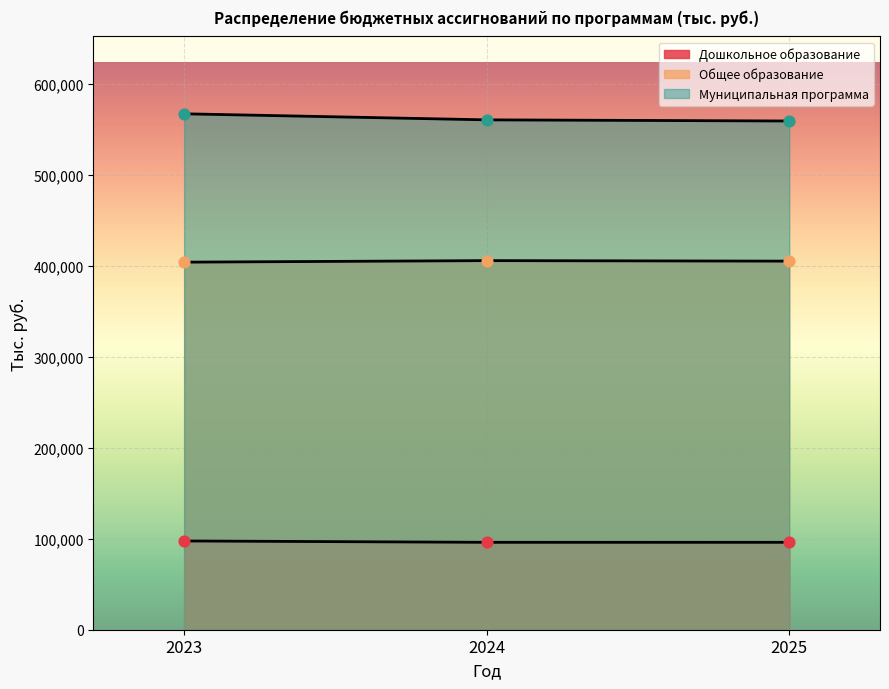

Is the value of Подпрограмма дошкольного образования at 5 greater than the value of Муниципальная программа Развитие образования at 7?

No